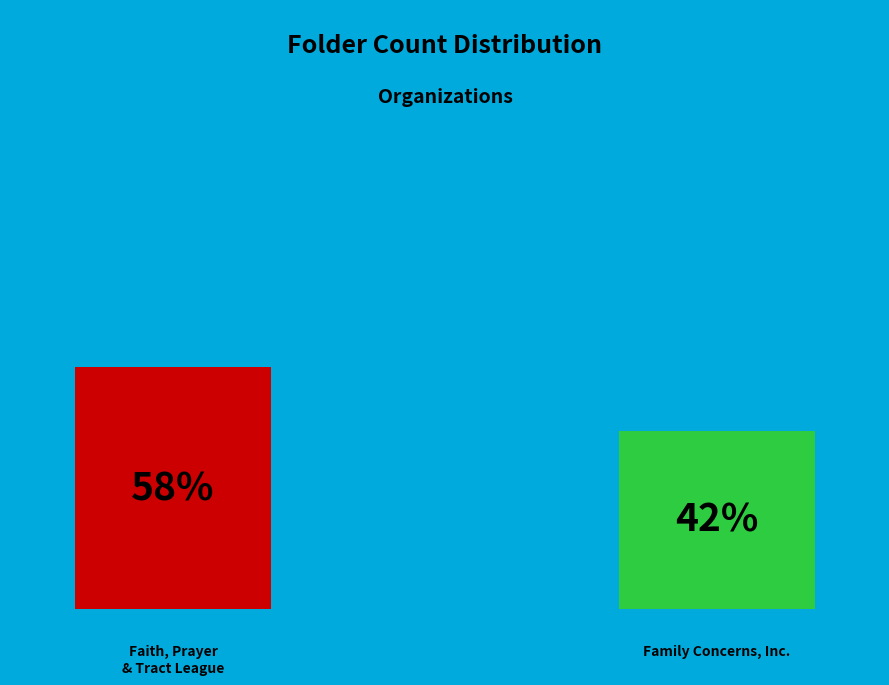

To the nearest percent, what portion does Family Concerns, Inc. represent?

42%